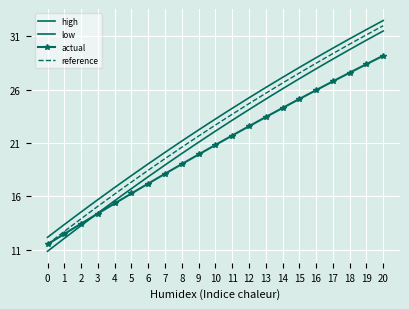

At which category is the sum across all series the highest?

20